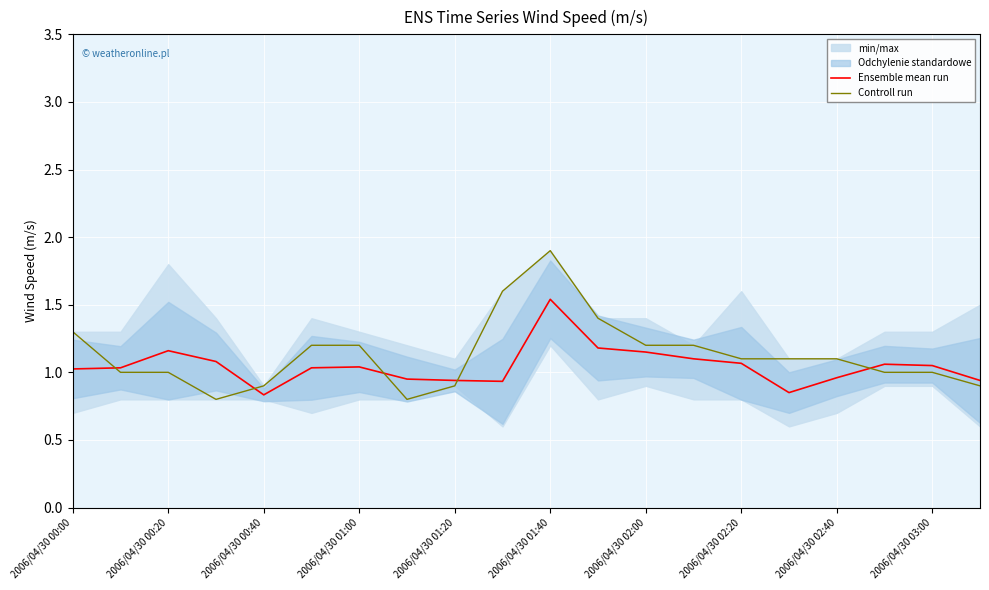

True or false: Controll run has a value of 2.0 at 2006/04/30 01:00.

False